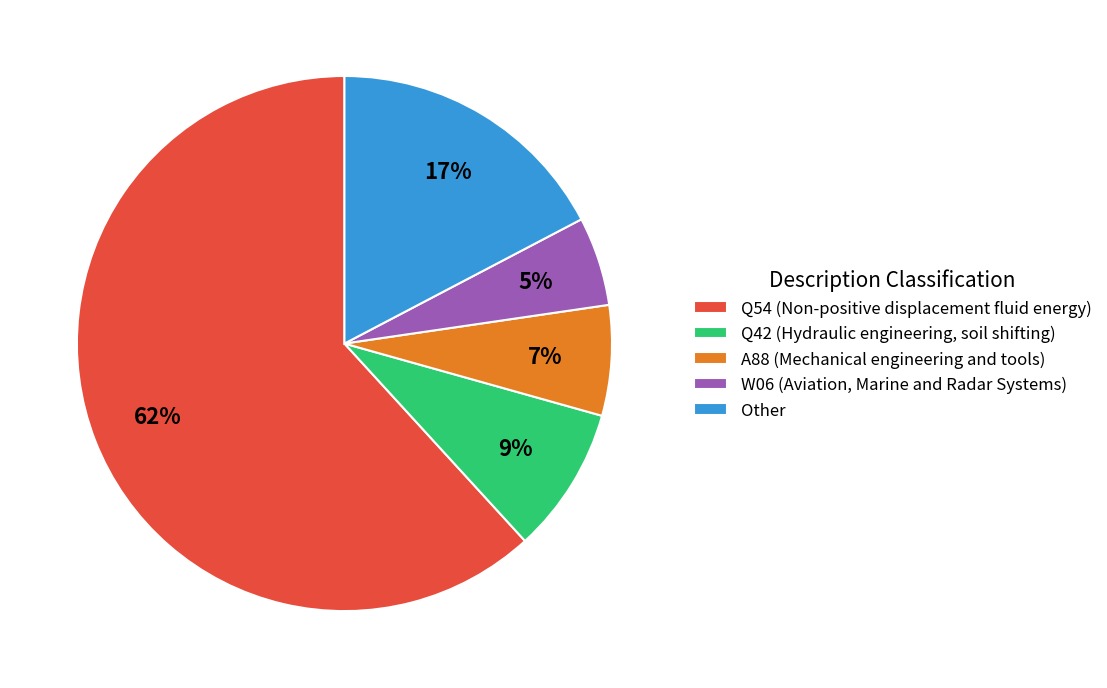

Which has a higher value, A88 (Mechanical engineering and tools) or Q54 (Non-positive displacement fluid energy)?

Q54 (Non-positive displacement fluid energy)